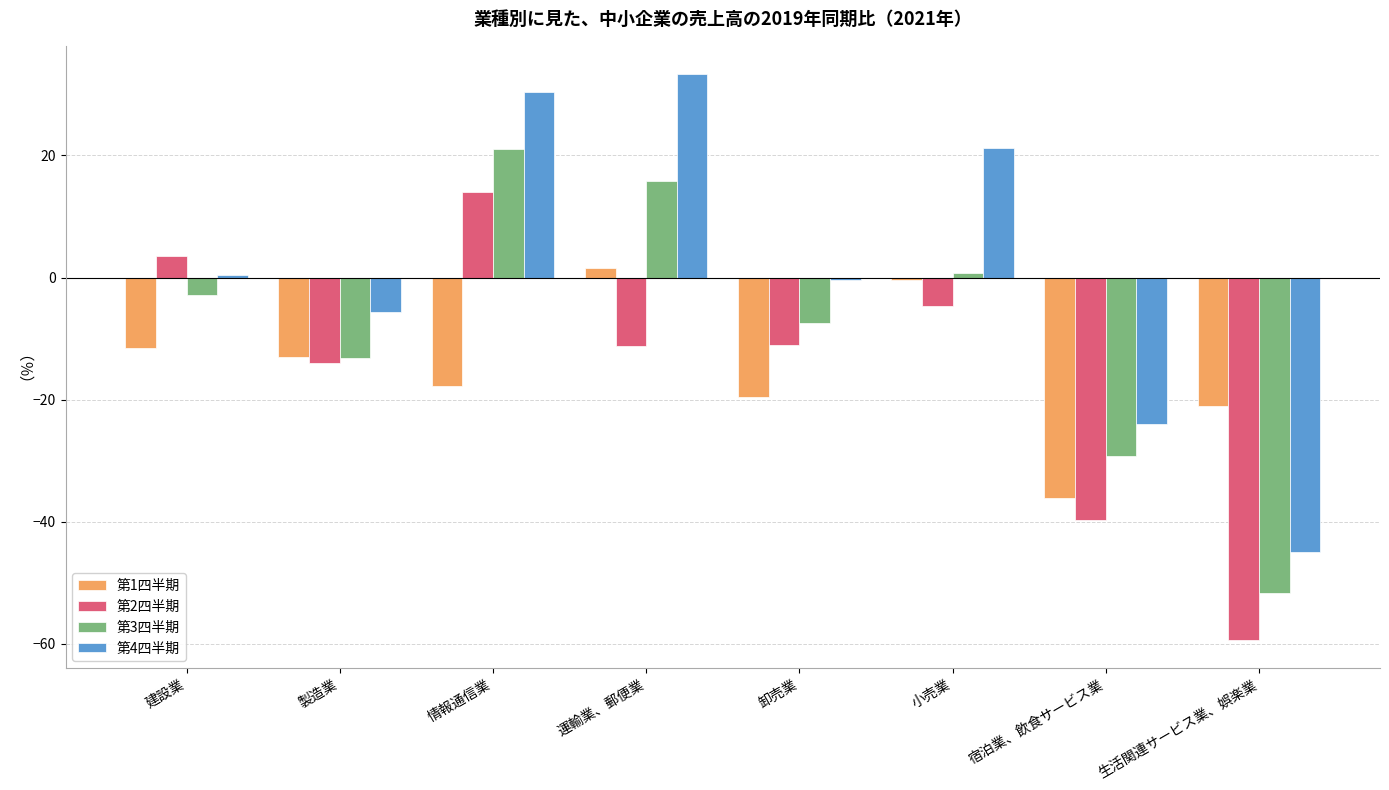

What is the difference between the 第2四半期 values at 建設業 and 小売業?

8.3